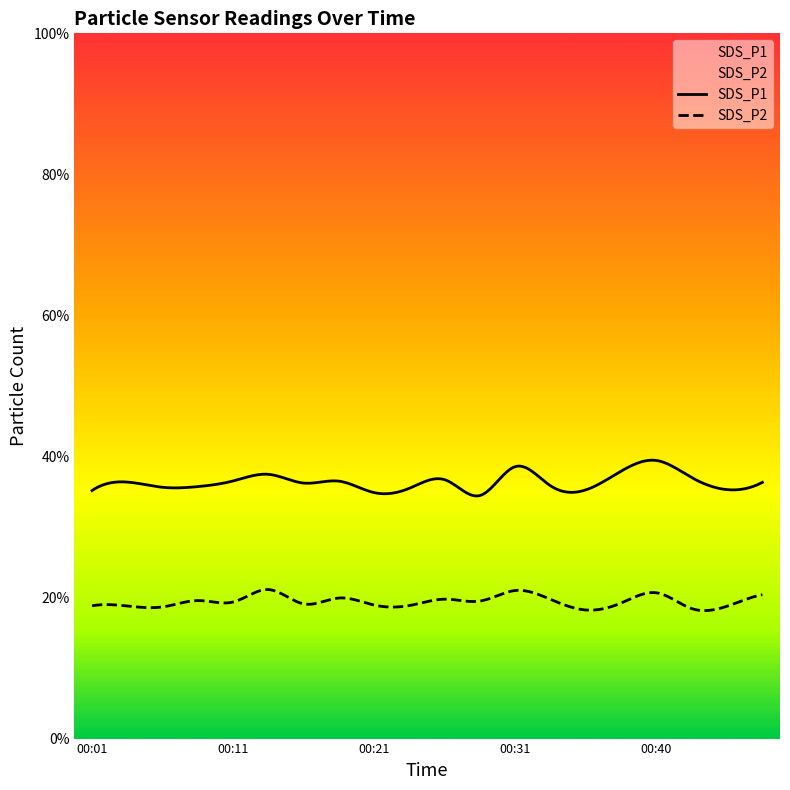

Is it true that SDS_P2 equals 14.1 at 00:31?

False